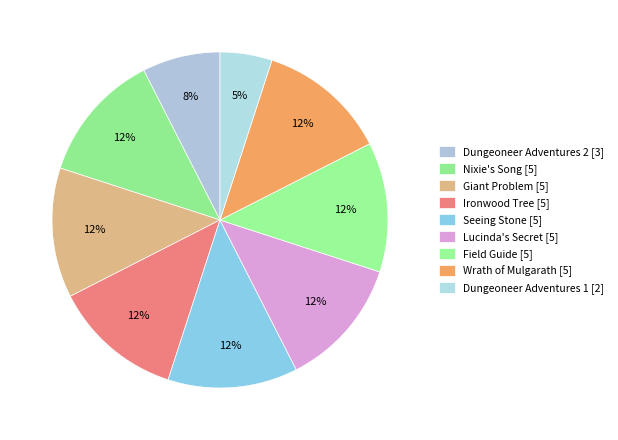

What is the ratio of the value at Giant Problem to the value at Dungeoneer Adventures 1?

2.5